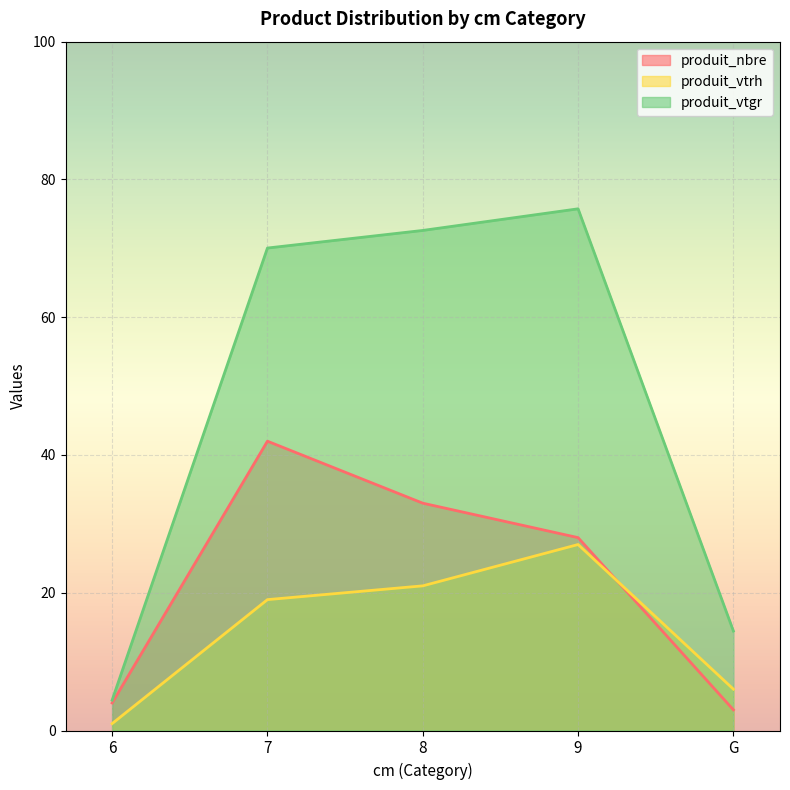

How many data points in produit_vtrh are above 19?

2